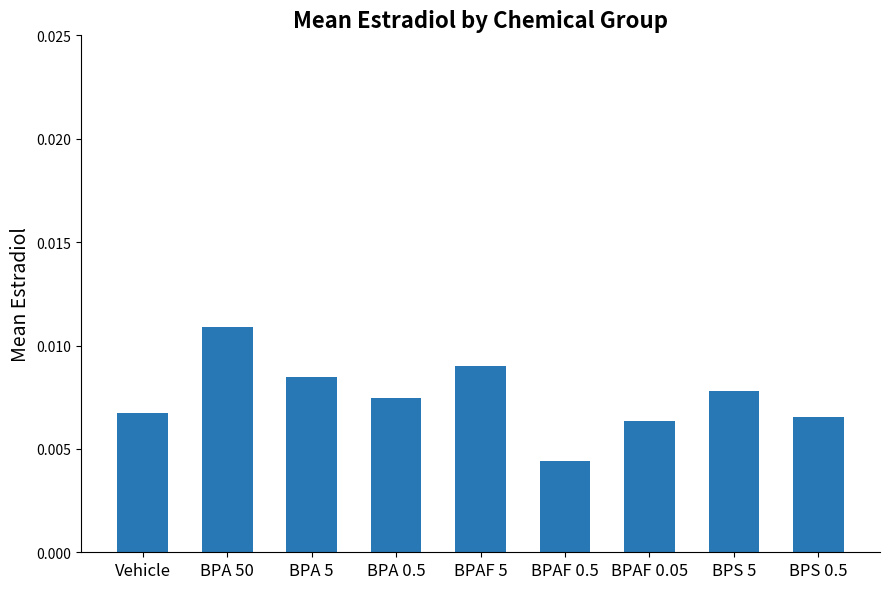

At which label is the value closest to 0?

BPAF 0.5